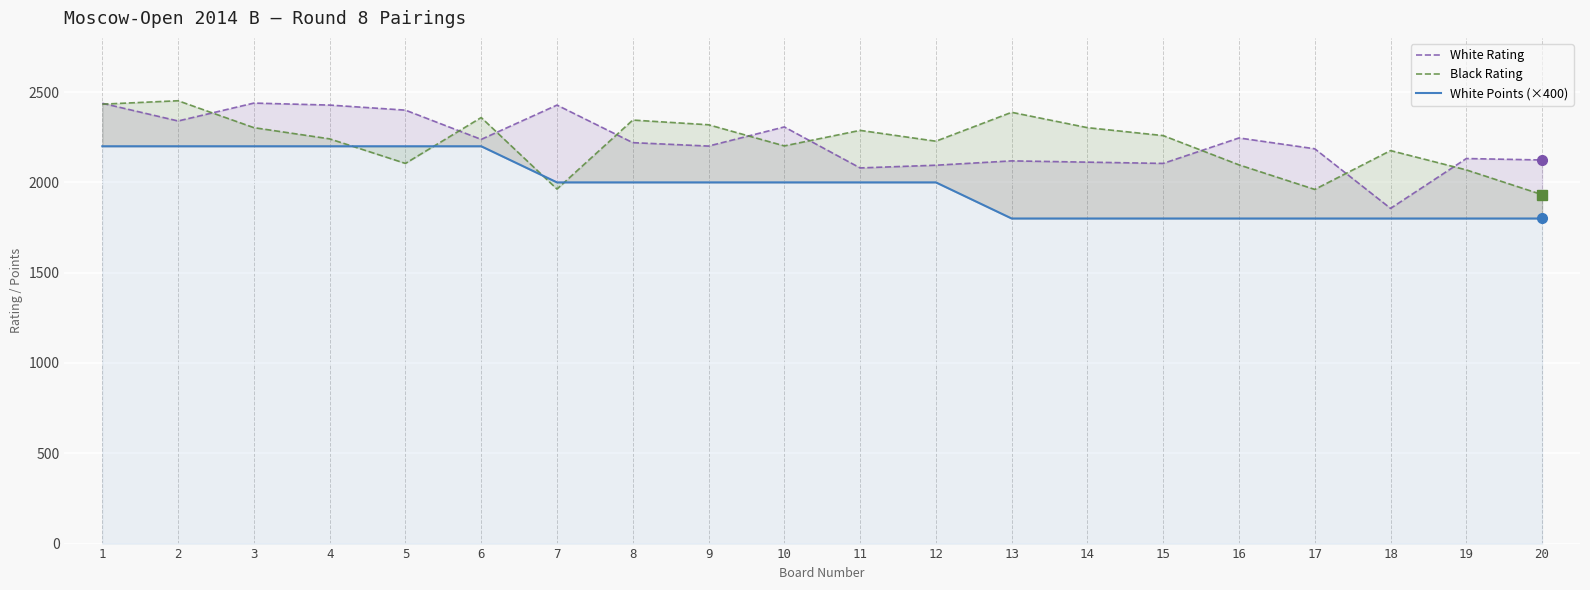

Which category has the lowest value across all series?

13